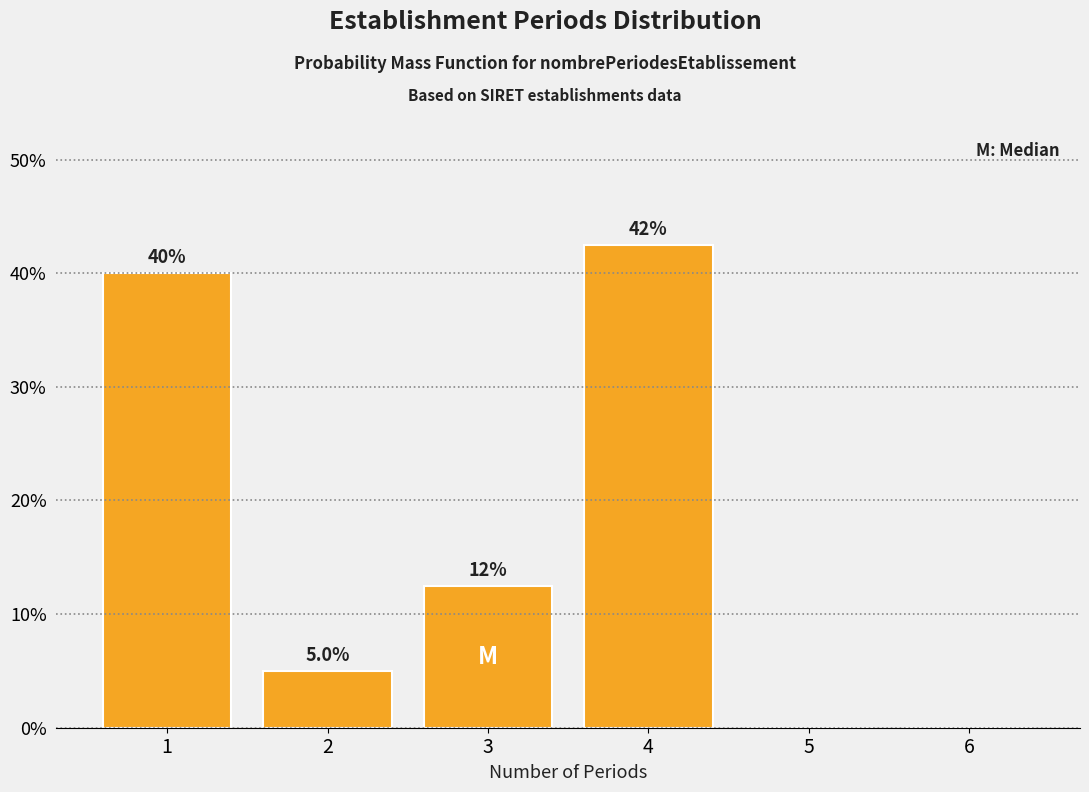

Reading right to left, transcribe all the data shown in this chart.

6=0.0	5=0.0	4=42.5	3=12.5	2=5.0	1=40.0